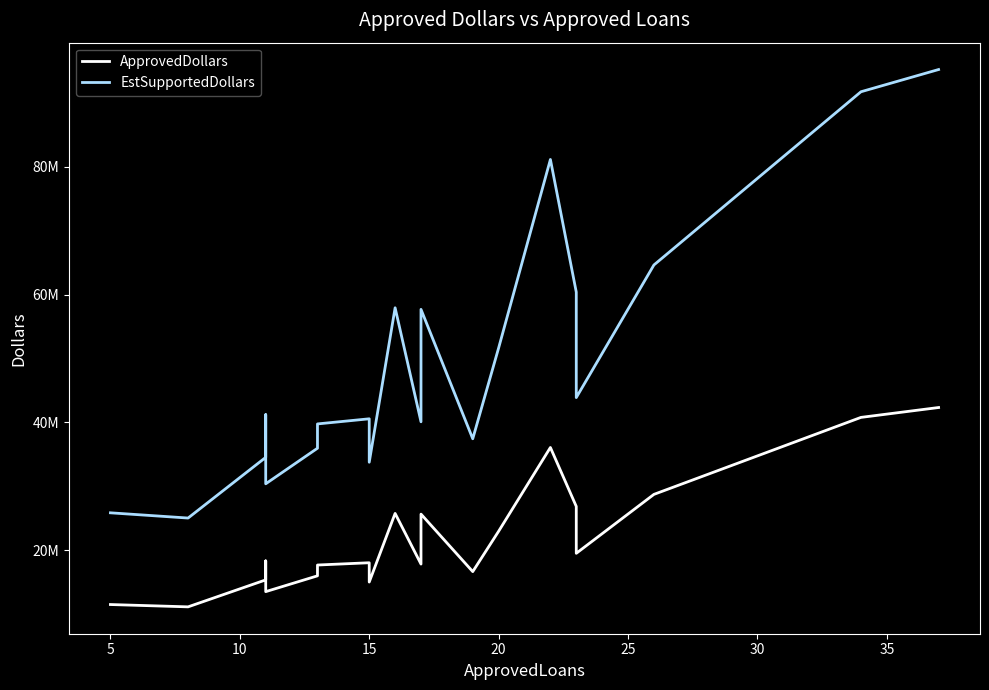

What is the maximum value for EstSupportedDollars?

95211000